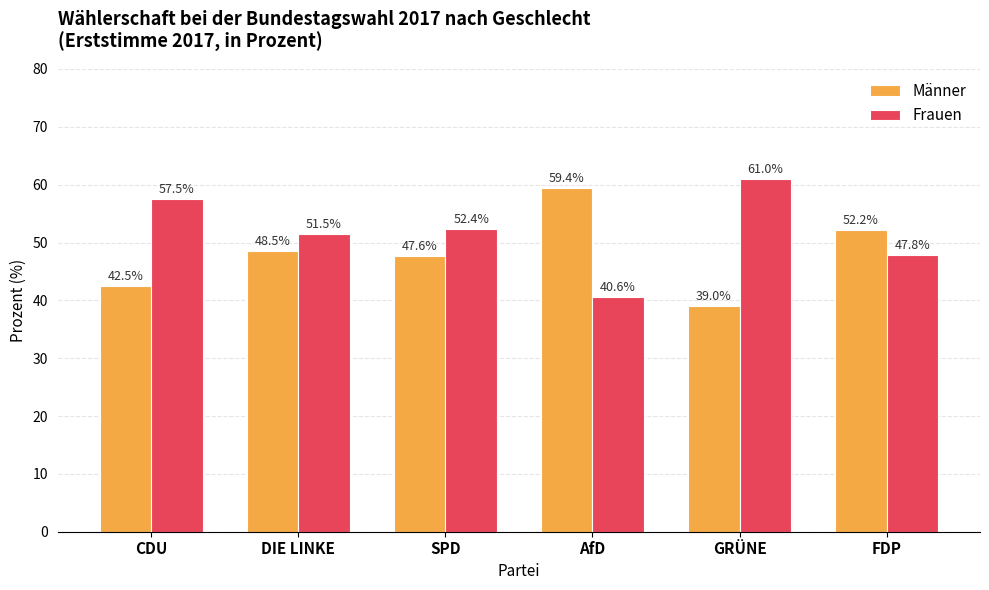

At how many categories does at least one series exceed 56?

3